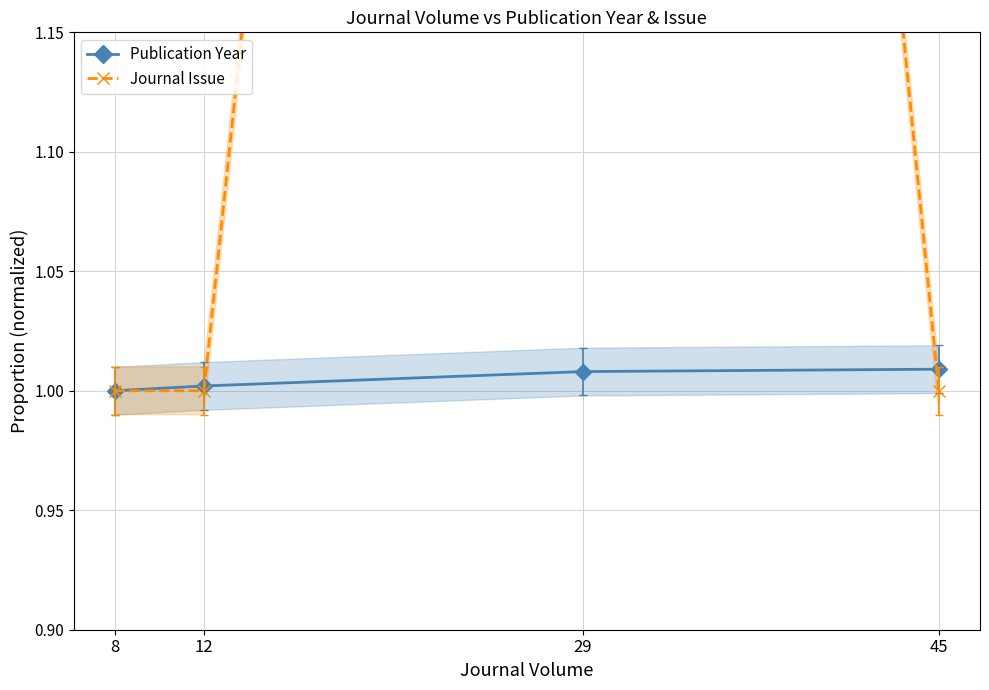

Reading right to left, transcribe all the data shown in this chart.

Publication Year: 45=1.0	29=1.0	12=1.0	8=1.0
Journal Issue: 45=1.0	29=2.5	12=1.0	8=1.0